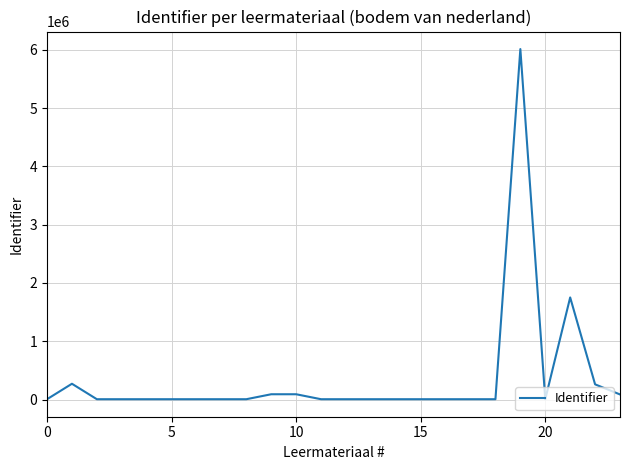

What is the greatest value displayed?

6013313